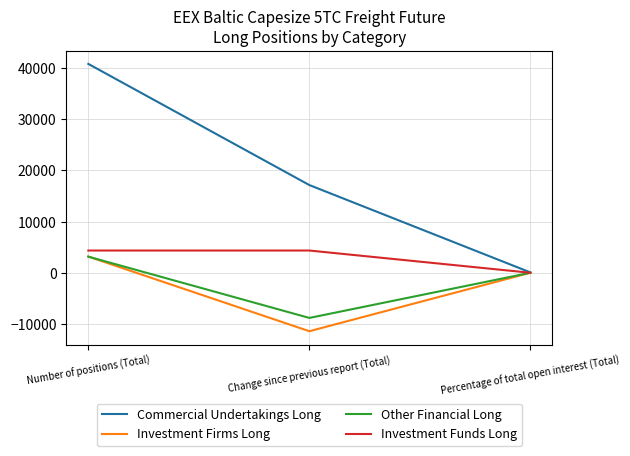

What is the minimum value shown in the chart?

-11408.8